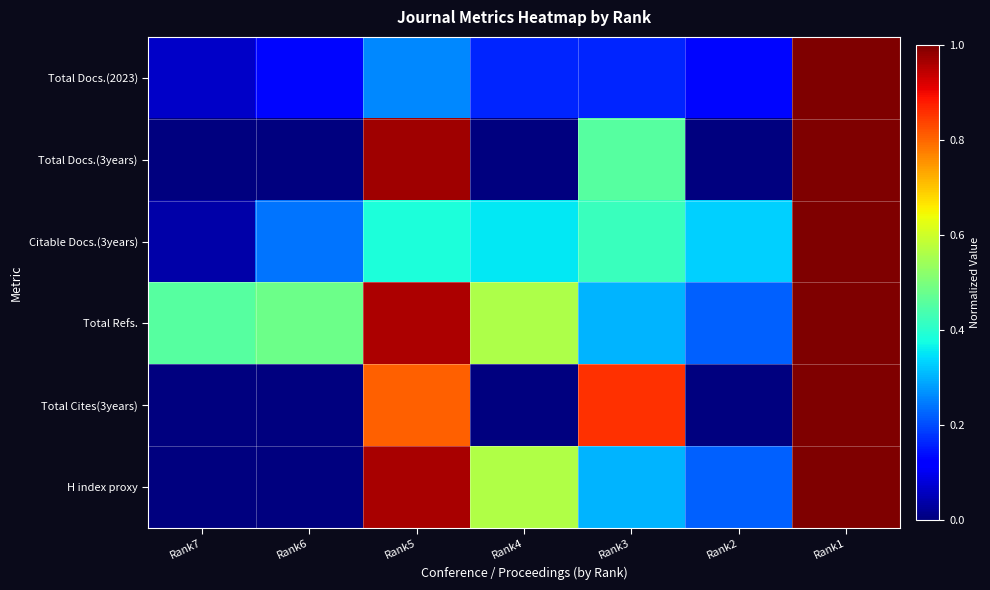

Which series changed the most between Rank3 and Rank1?

Total Docs.(2023)